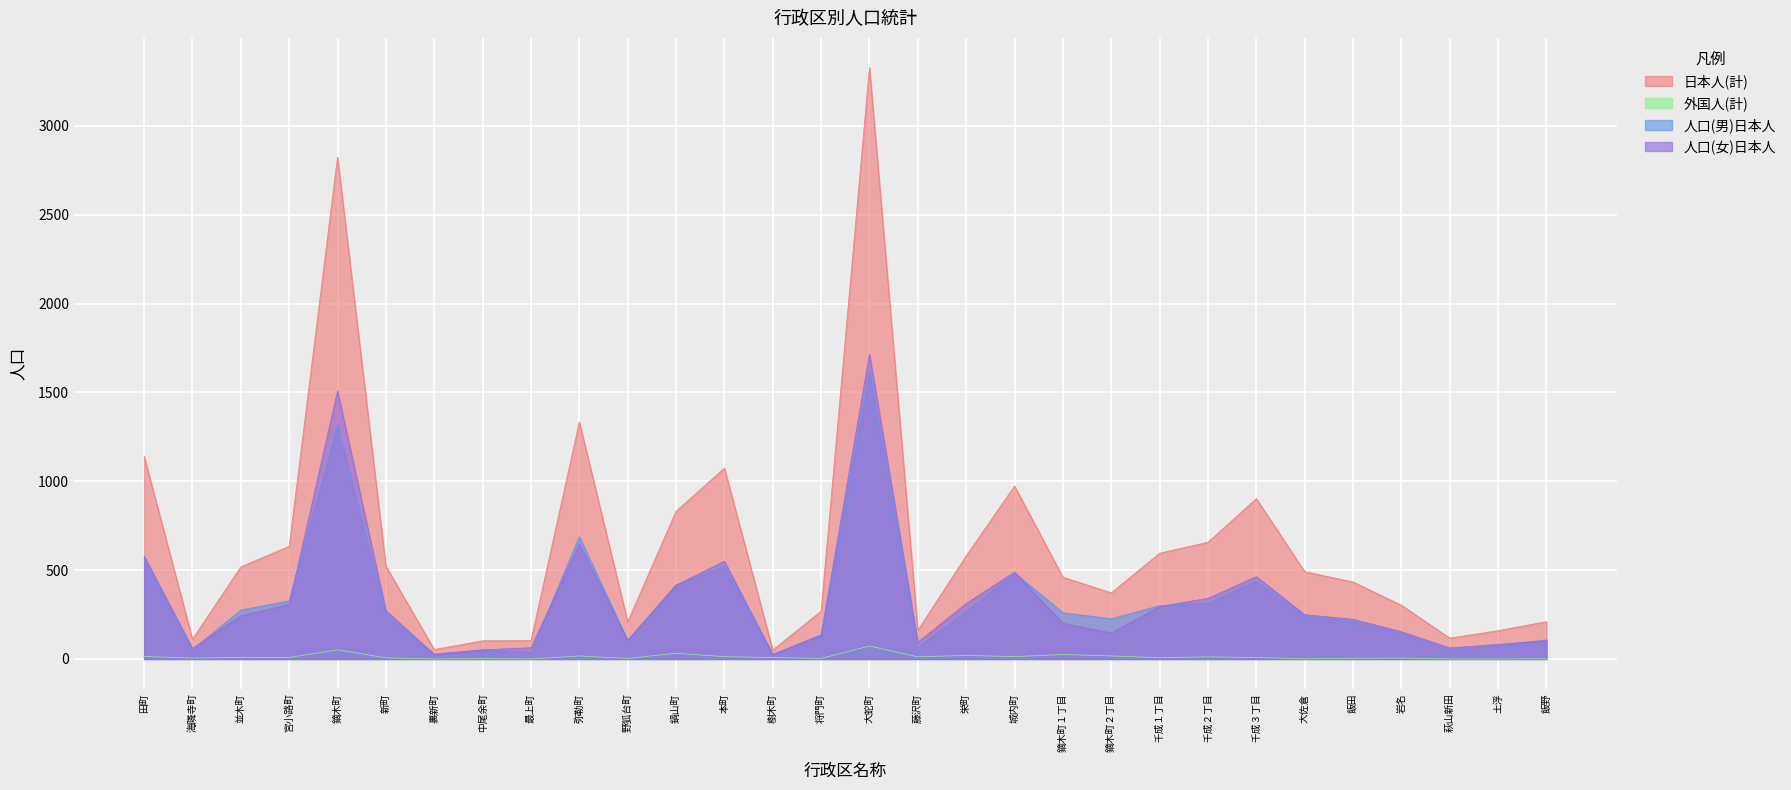

What is the difference between the maximum and minimum values in the 外国人(計) series?

73